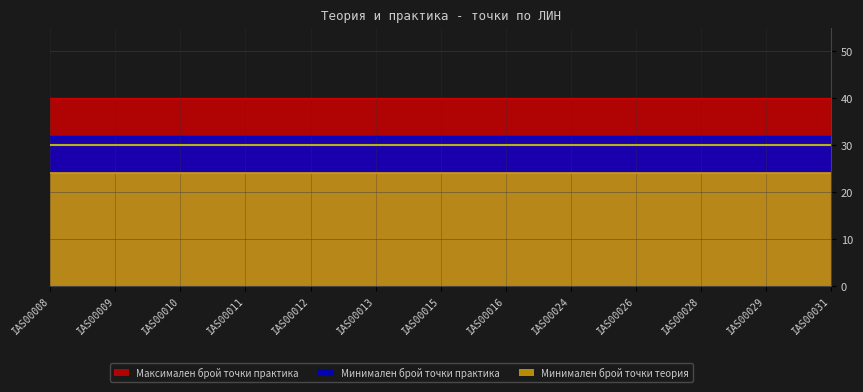

Which series changed the most between IAS00009 and IAS00012?

Максимален брой точки практика